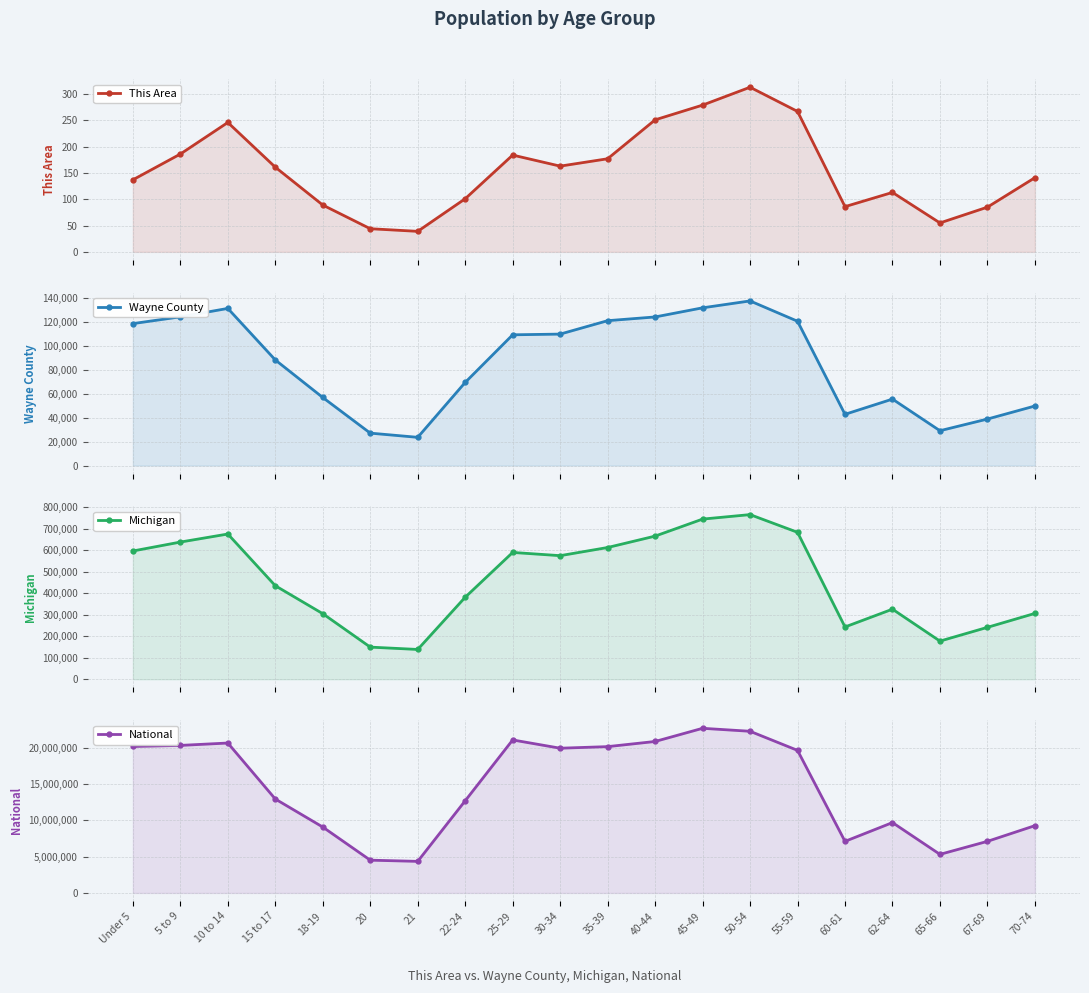

What is the sum of all This Area values?

3117